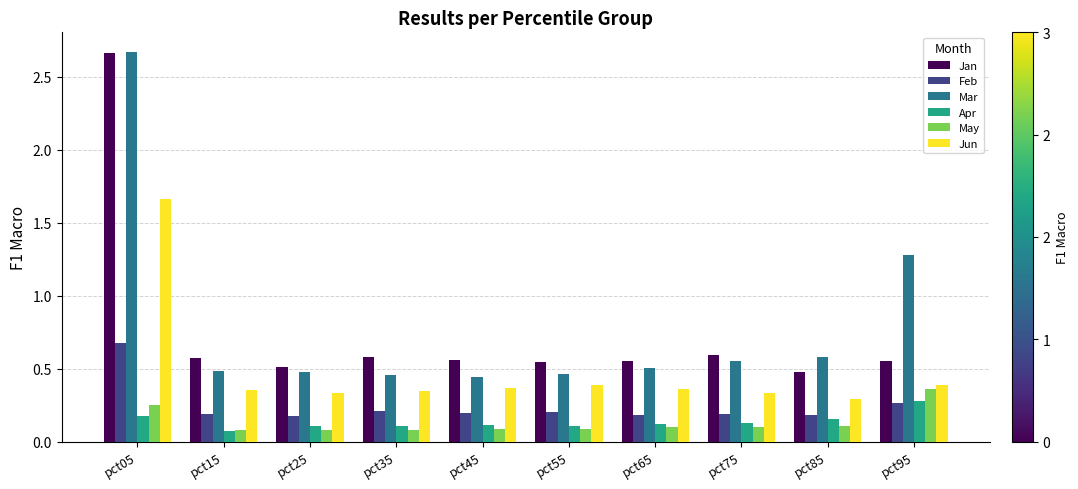

What is the difference between the second highest and minimum values in the Jan series?

0.1